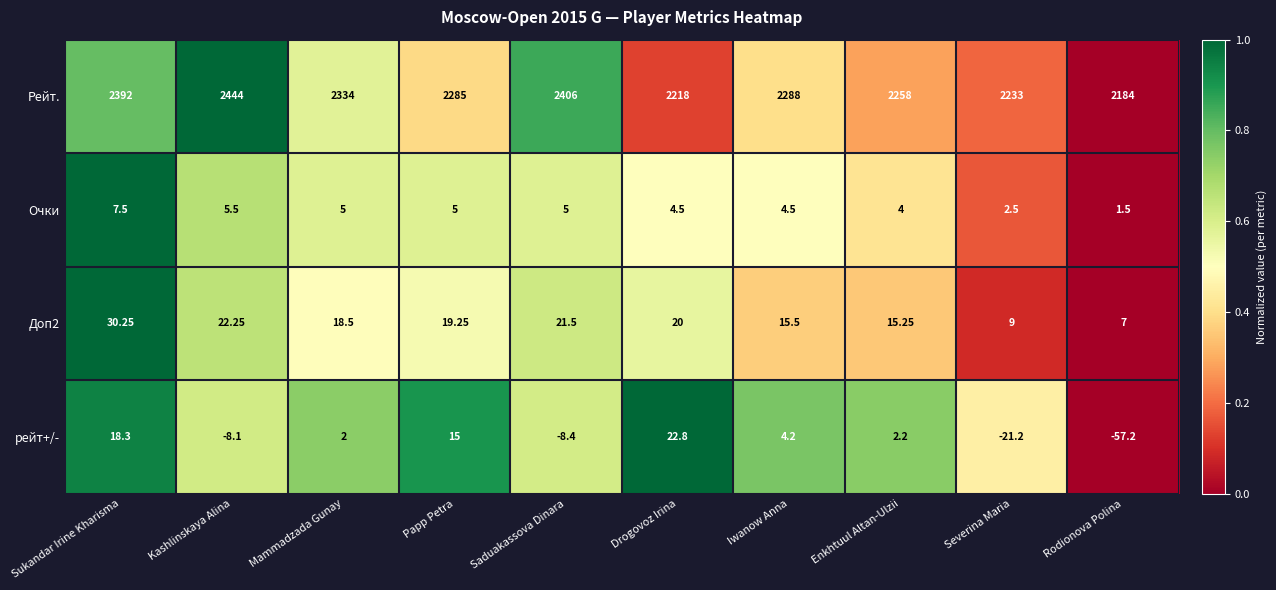

Is the value of рейт+/- at Kashlinskaya Alina greater than the value of Рейт. at Enkhtuul Altan-Ulzii?

No